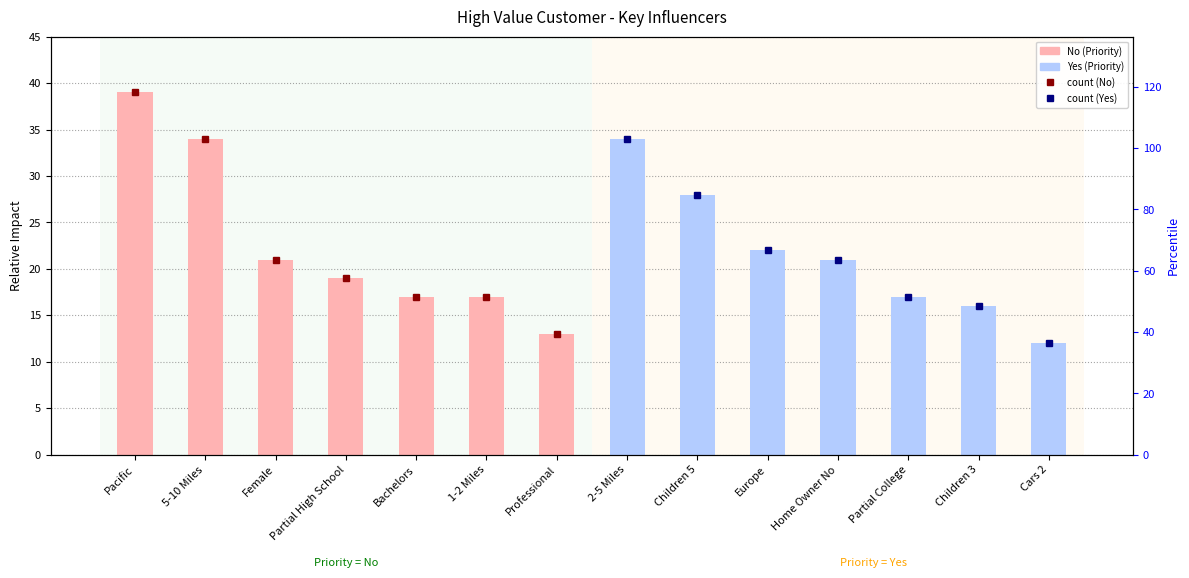

Count the number of data series in this chart.

2